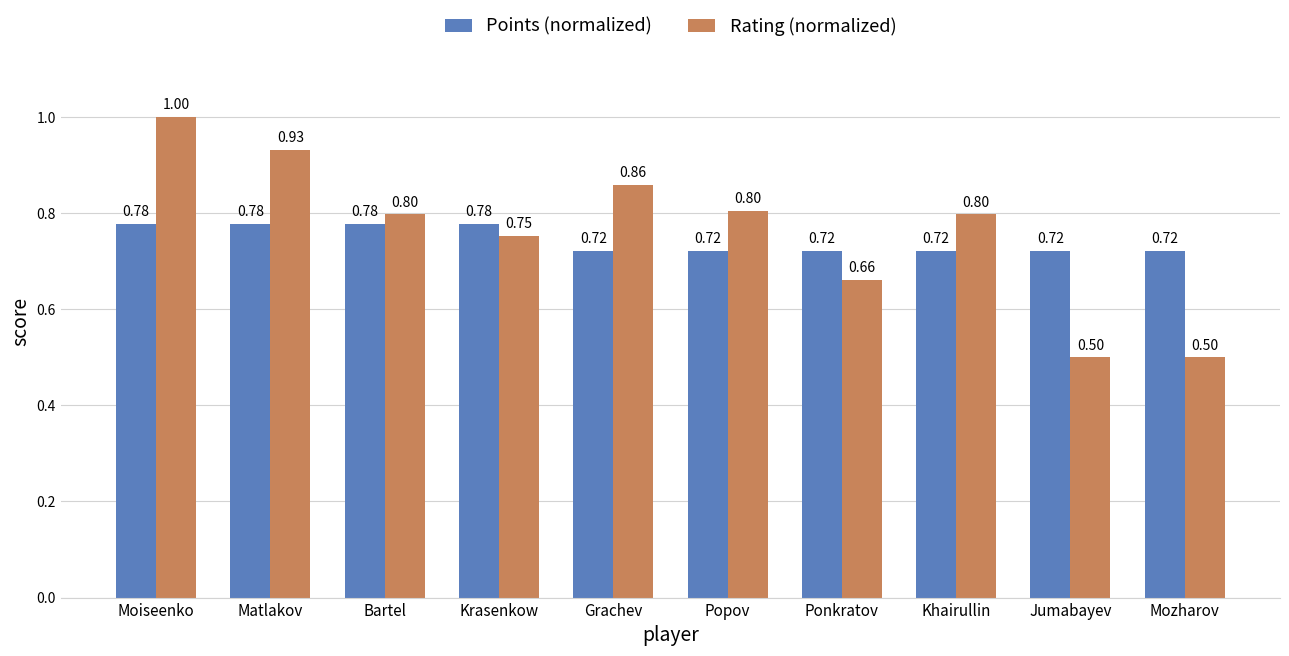

List the series in order of their overall mean, highest first.

Rating (normalized), Points (normalized)